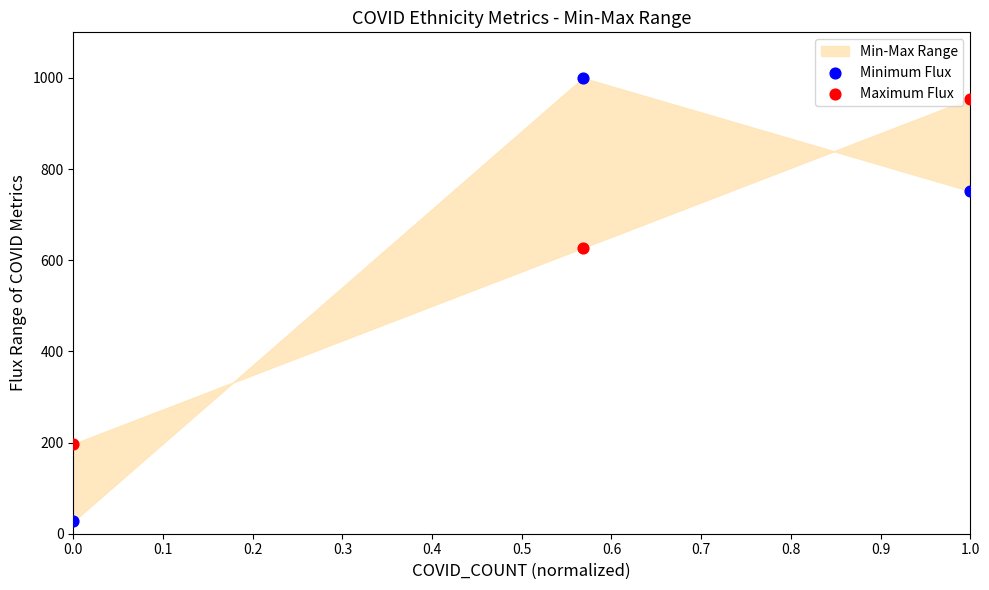

Which series has the largest Y range (max minus min)?

Minimum Flux